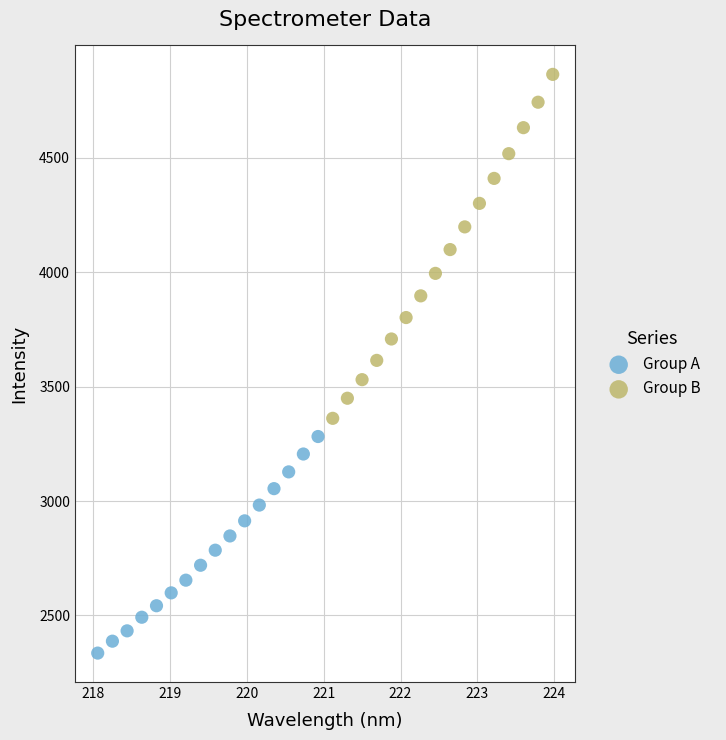

What are all the series names shown in the legend?

Group A, Group B